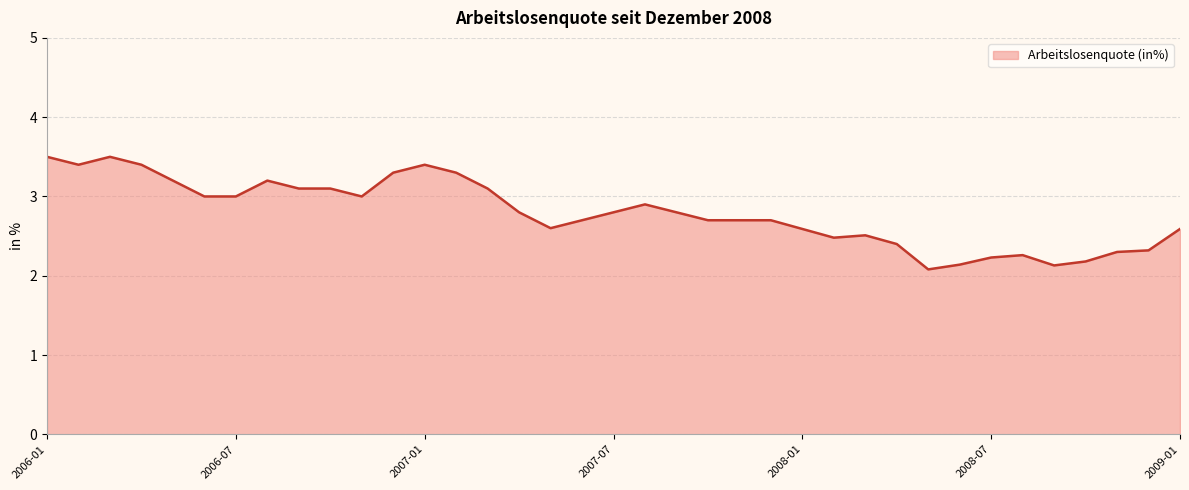

What is the minimum value shown in the chart?

2.1